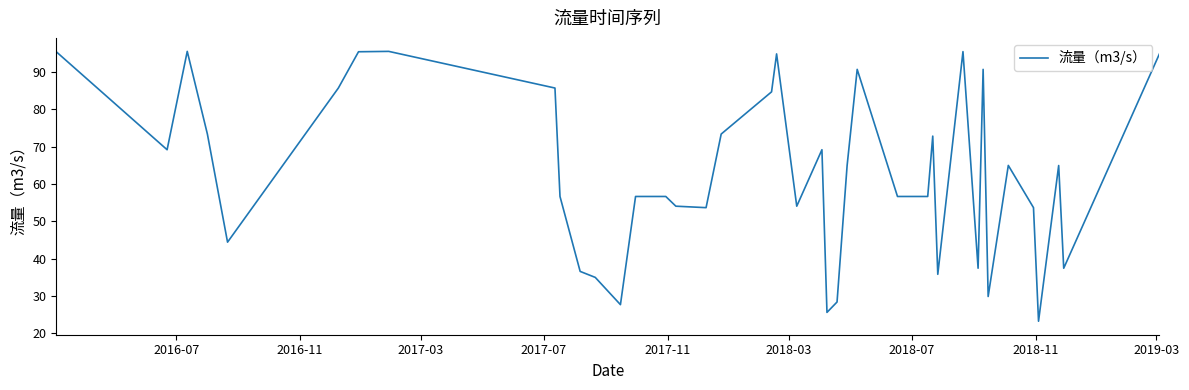

What is the difference between the maximum and minimum values?

72.2